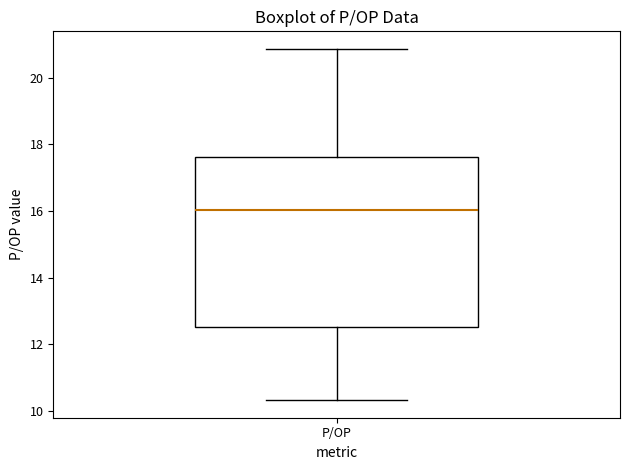

Where does the upper whisker of the box for P/OP end on the y-axis? The values are not printed on the chart, so give them approximately, as read against the axis.

20.8